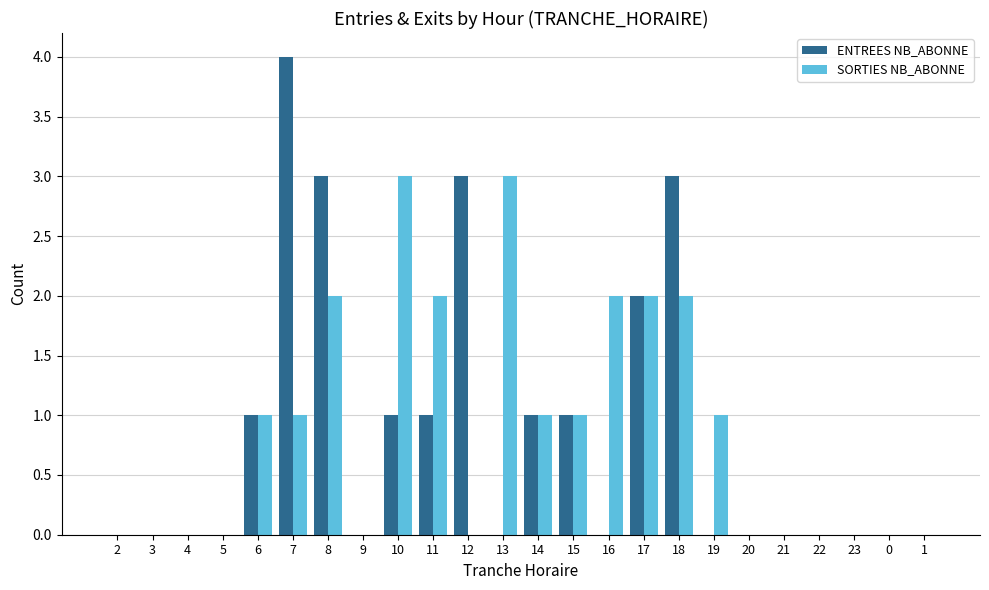

Which label corresponds to the largest value in the chart?

7